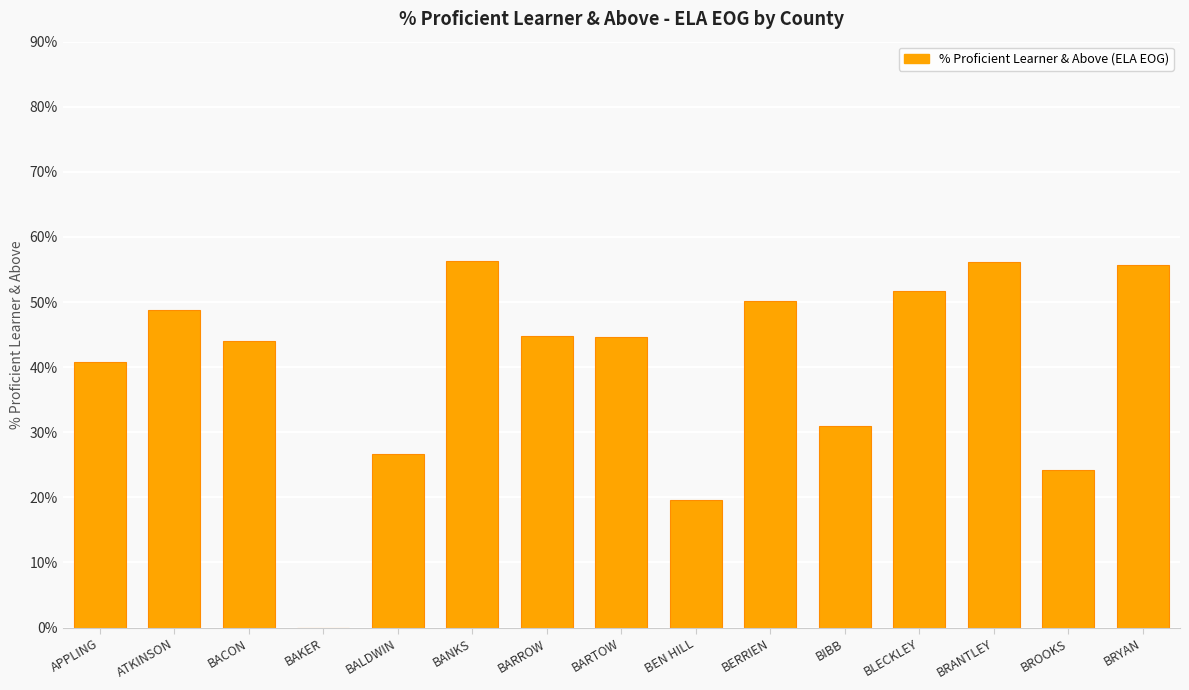

How many data points does each series have?

15